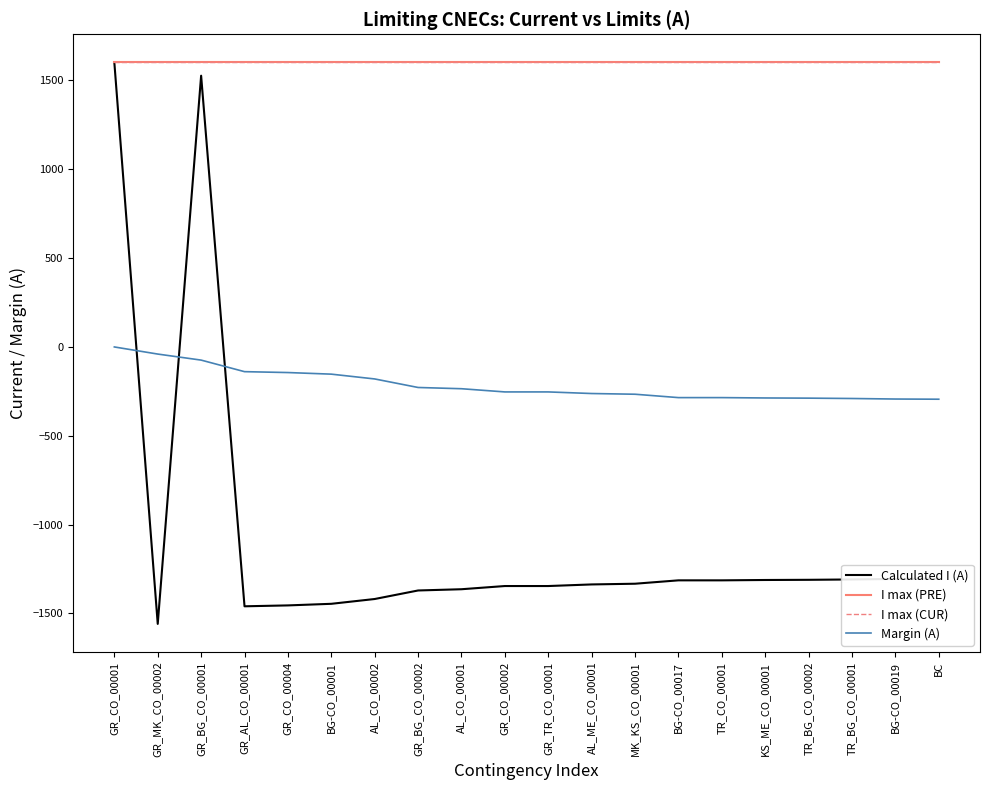

Does the chart display data point markers on the line(s)?

No